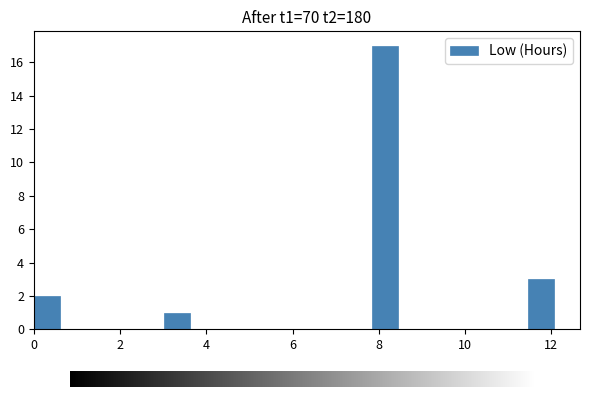

Around what value on the x-axis is the tallest bar? Give the approximate position of its centre, as read against the axis.

8.2